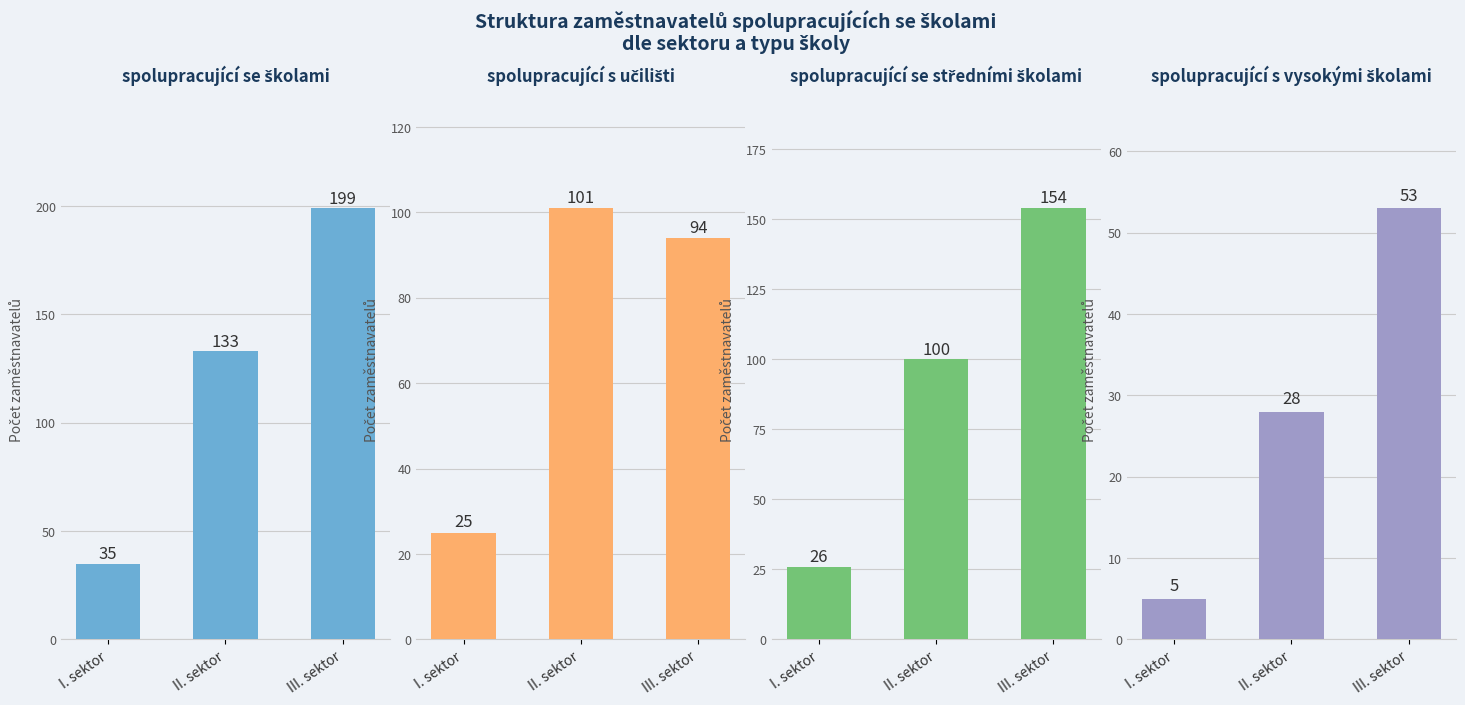

What is the sum of all spolupracující s učilišti values?

220